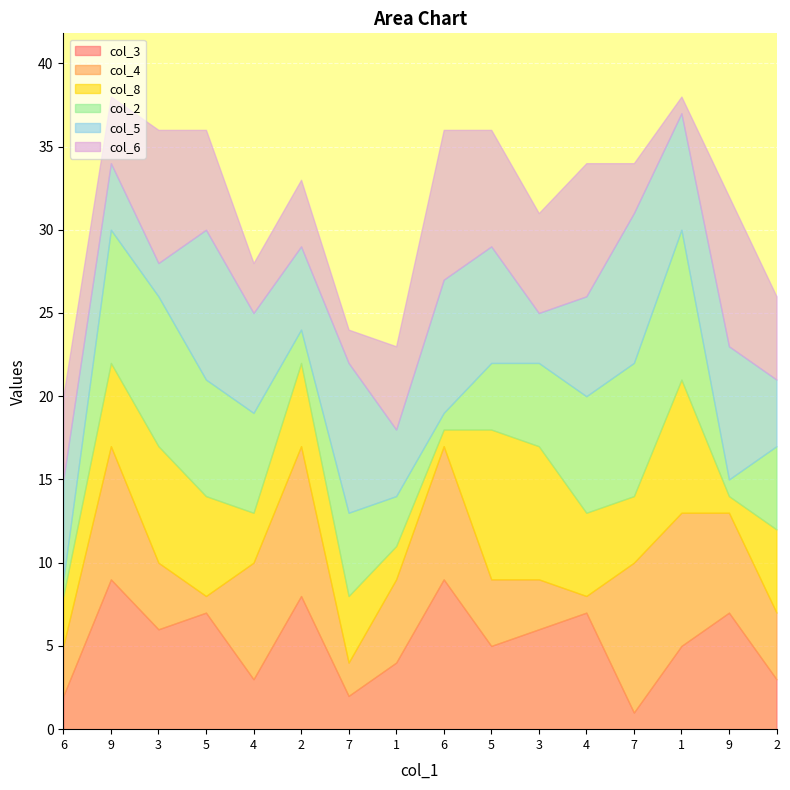

Is the value of col_6 at 5 greater than the value of col_4 at 9?

No